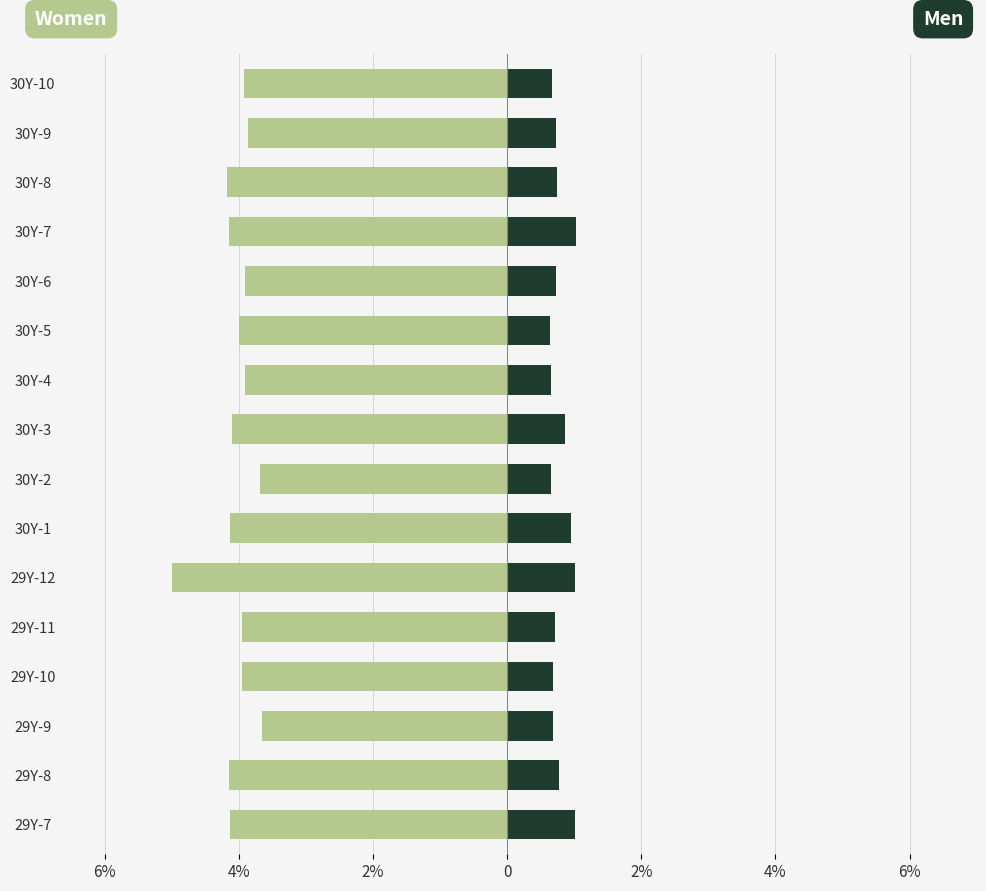

Reading right to left, what are all the values shown in this chart?

Women: -3.9	-3.9	-4.2	-4.2	-3.9	-4.0	-3.9	-4.1	-3.7	-4.1	-5.0	-4.0	-4.0	-3.7	-4.1	-4.1
Men: 0.7	0.7	0.7	1.0	0.7	0.6	0.6	0.9	0.6	0.9	1.0	0.7	0.7	0.7	0.8	1.0